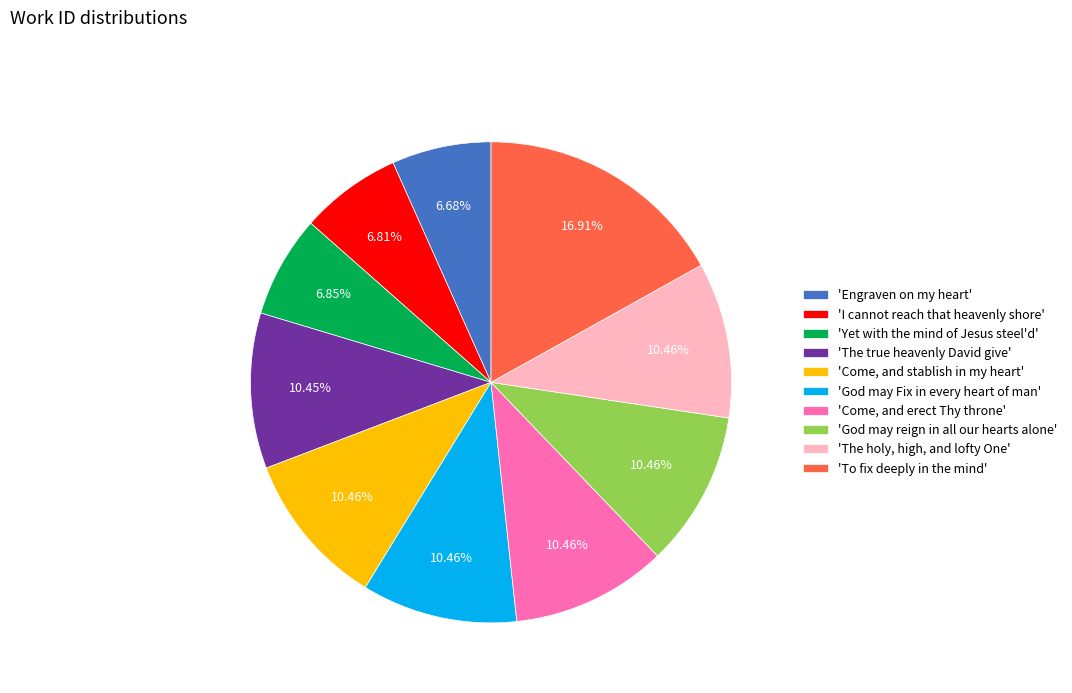

Between 'I cannot reach that heavenly shore' and 'Come, and erect Thy throne', which is larger?

'Come, and erect Thy throne'